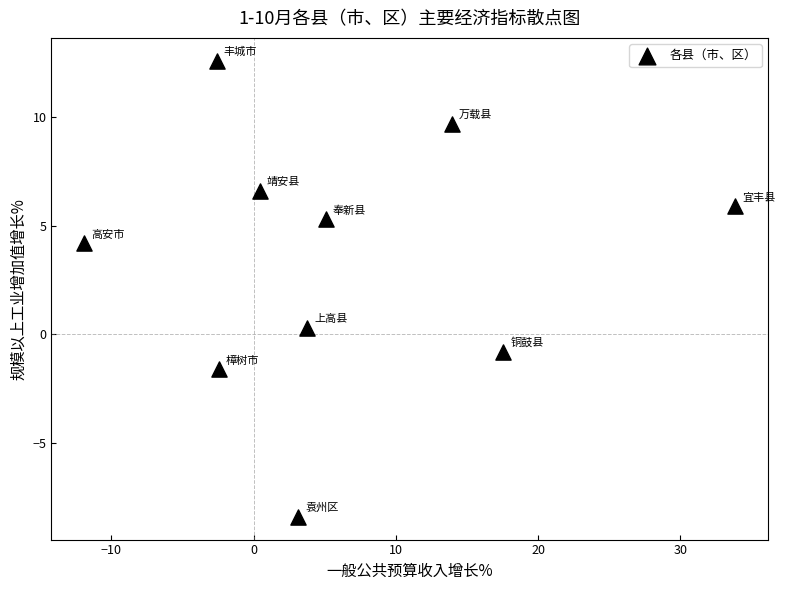

What is the average Y value?

3.4